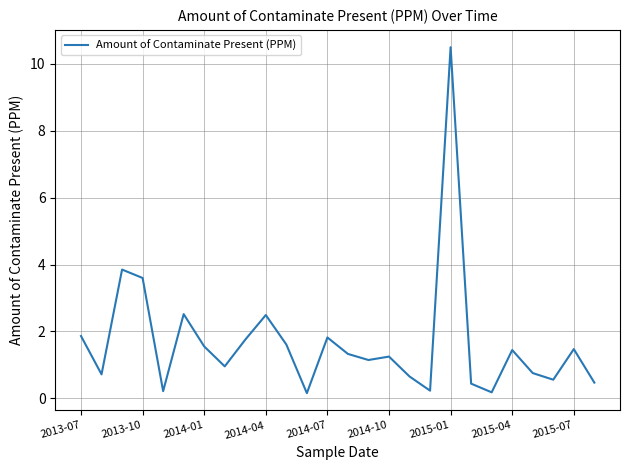

What is the greatest value displayed?

10.5